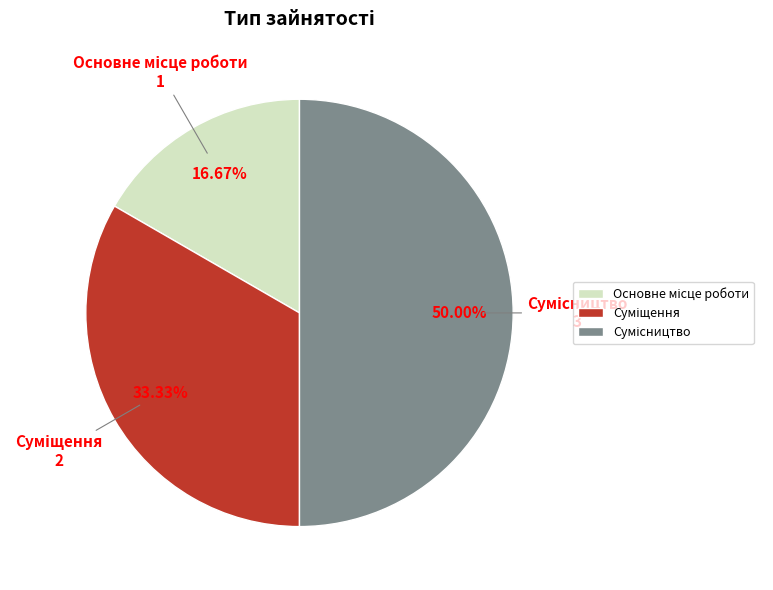

To the nearest percent, what percentage of the pie is Суміщення?

33%